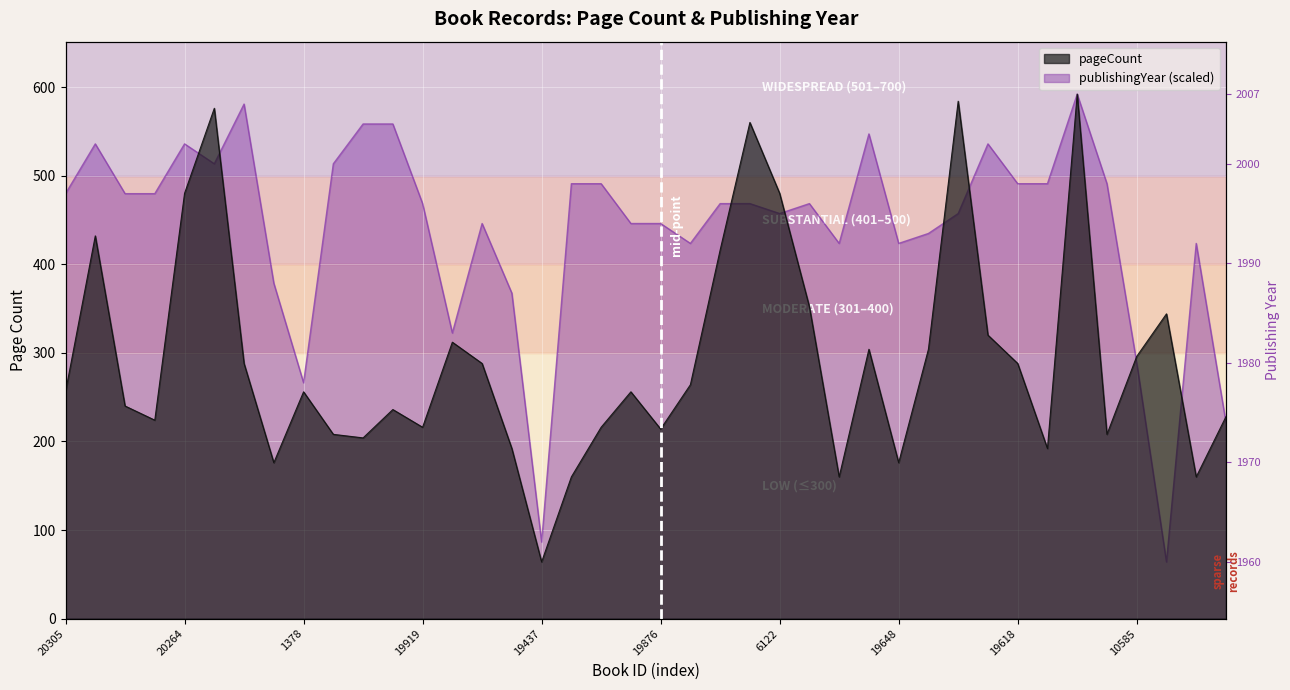

How many times do publishingYear and pageCount cross each other?

9